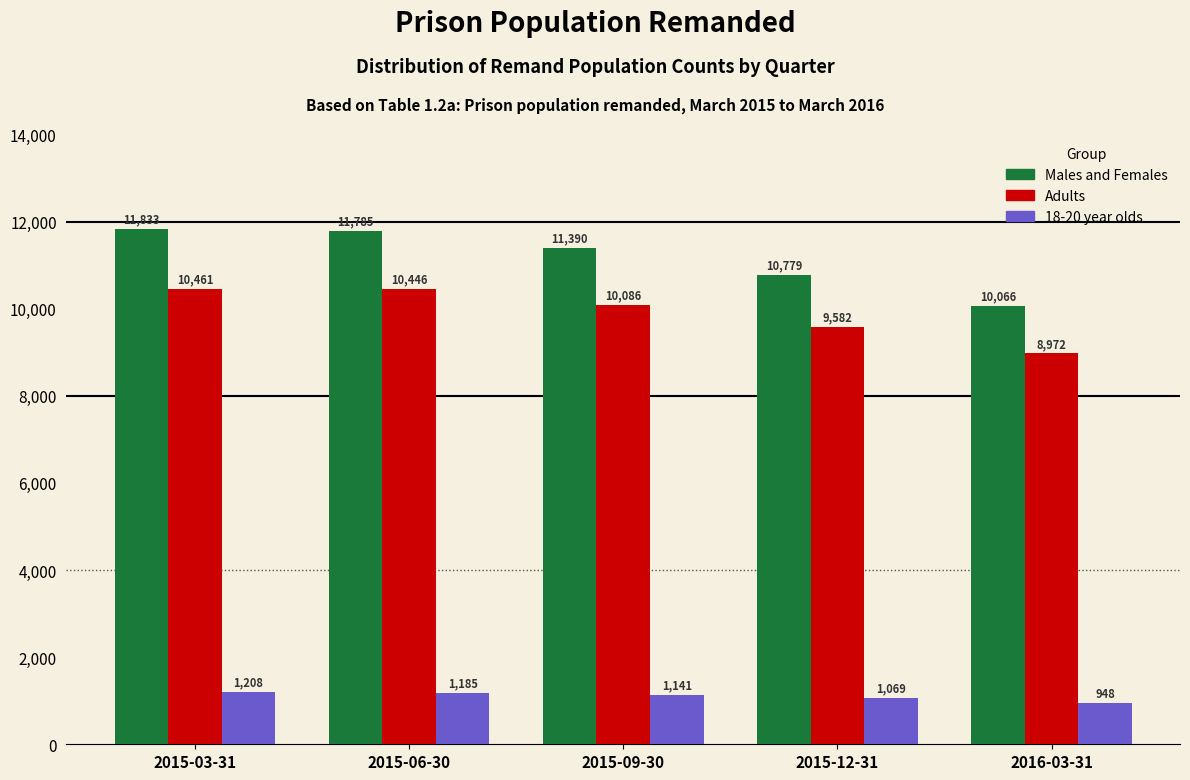

Reading left to right, extract all data points from this chart.

Males and Females: 2015-03-31=11833	2015-06-30=11785	2015-09-30=11390	2015-12-31=10779	2016-03-31=10066
Adults: 2015-03-31=10461	2015-06-30=10446	2015-09-30=10086	2015-12-31=9582	2016-03-31=8972
18-20 year olds: 2015-03-31=1208	2015-06-30=1185	2015-09-30=1141	2015-12-31=1069	2016-03-31=948